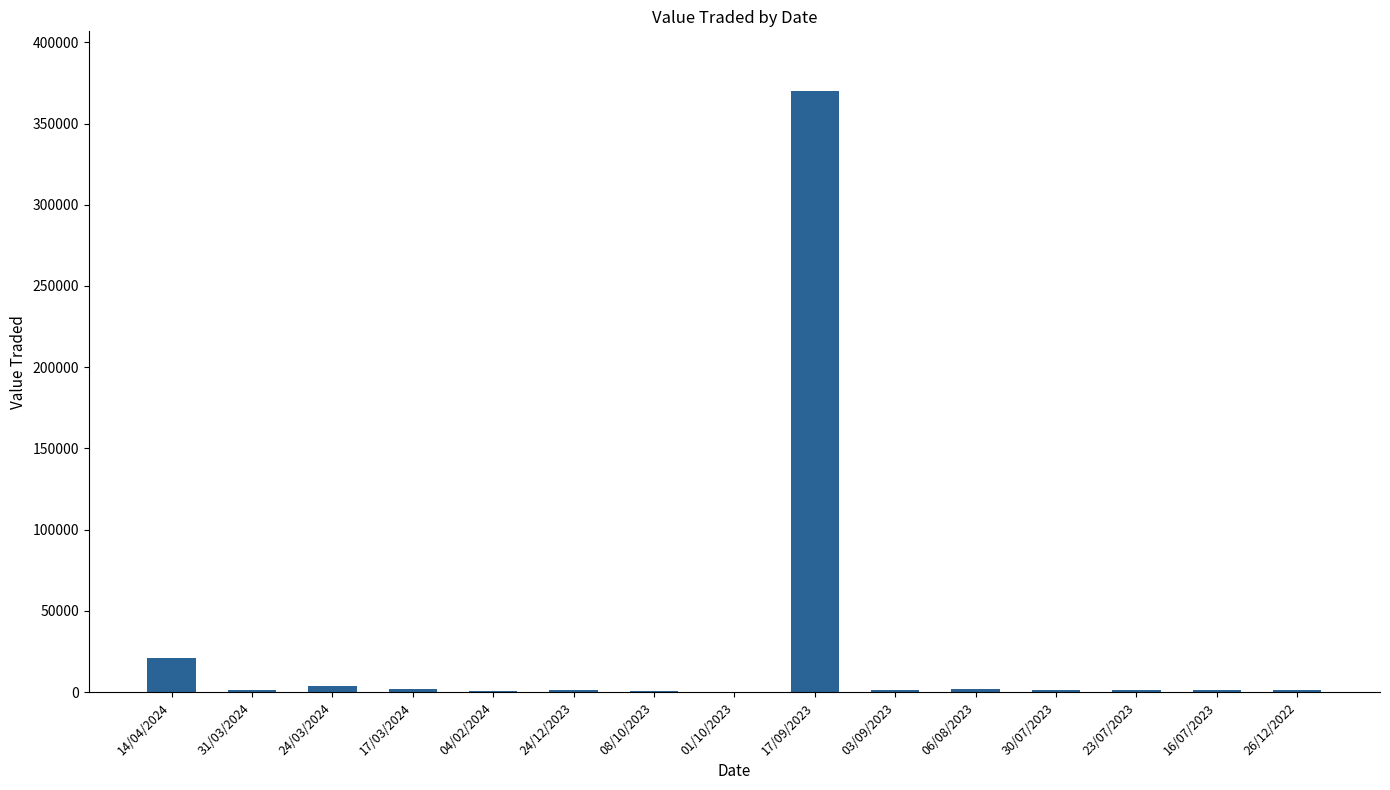

Which label corresponds to the largest value in the chart?

17/09/2023